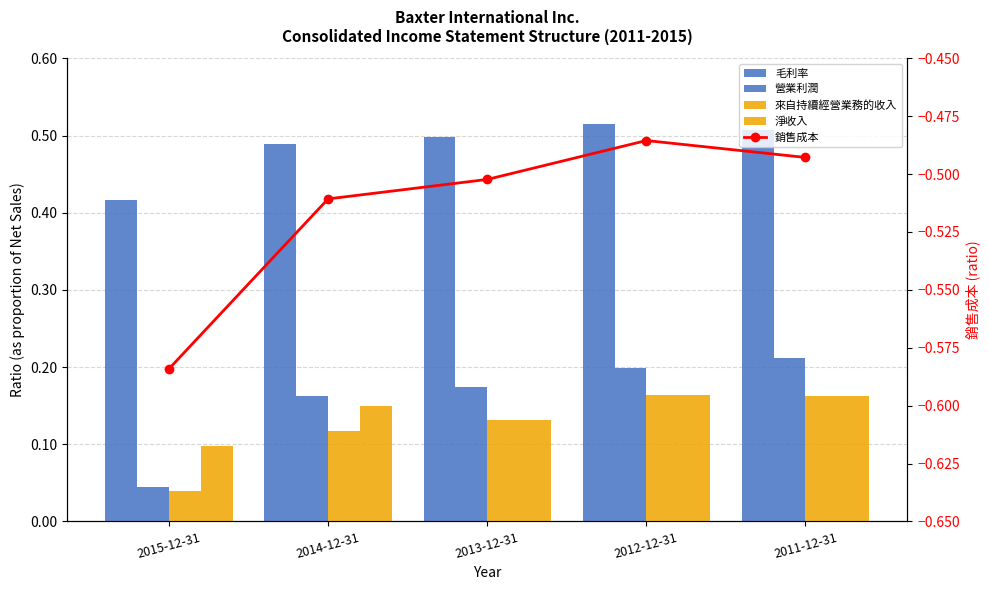

True or false: 營業利潤 has a value of 0.1 at 2013-12-31.

False